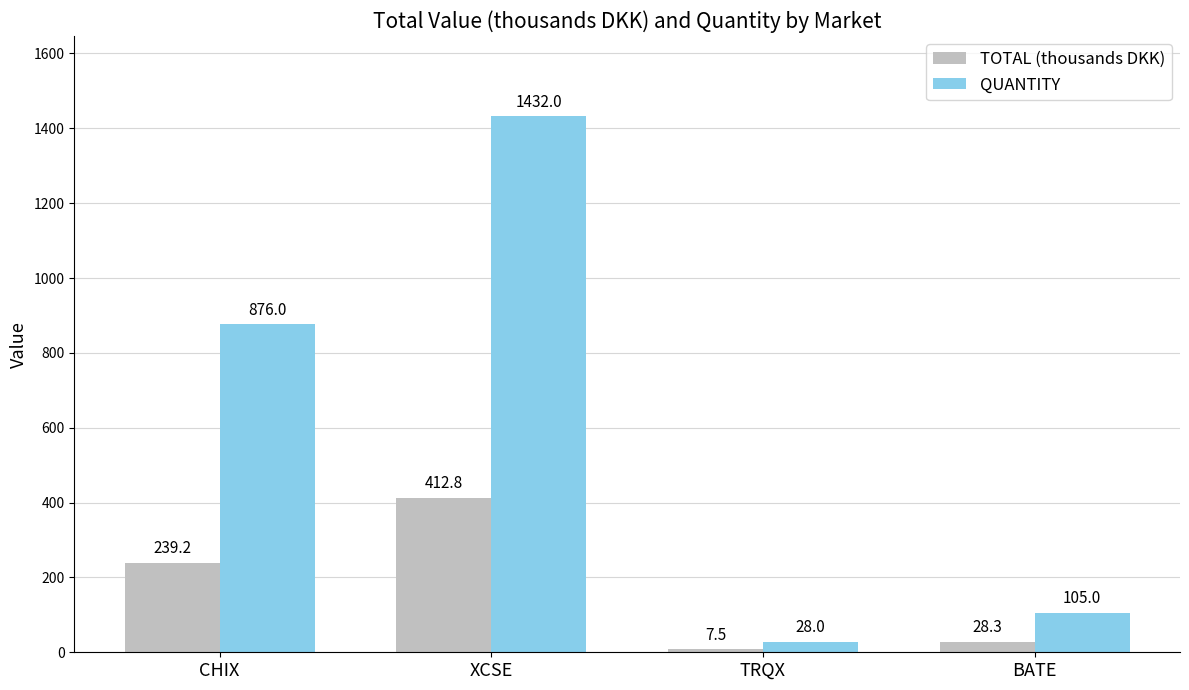

True or false: TOTAL (thousands DKK) has a value of 614.8 at XCSE.

False